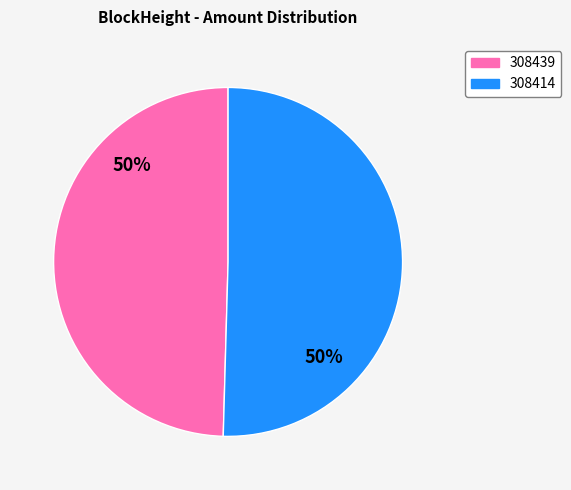

What is the smallest slice in the pie chart?

308439